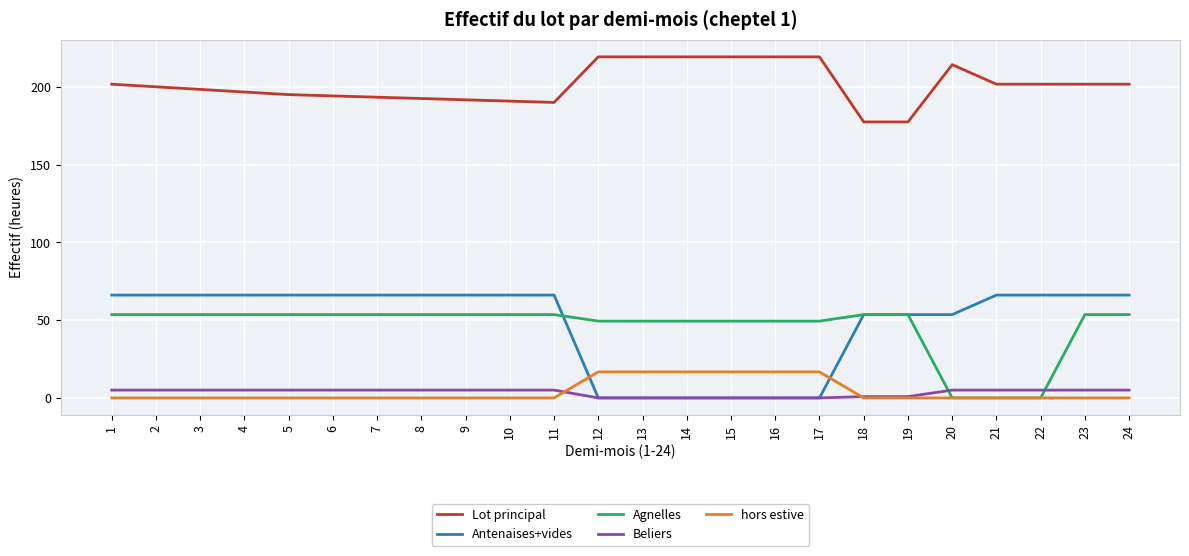

Rank the series by their maximum value, from lowest to highest.

Beliers, hors estive, Agnelles, Antenaises+vides, Lot principal